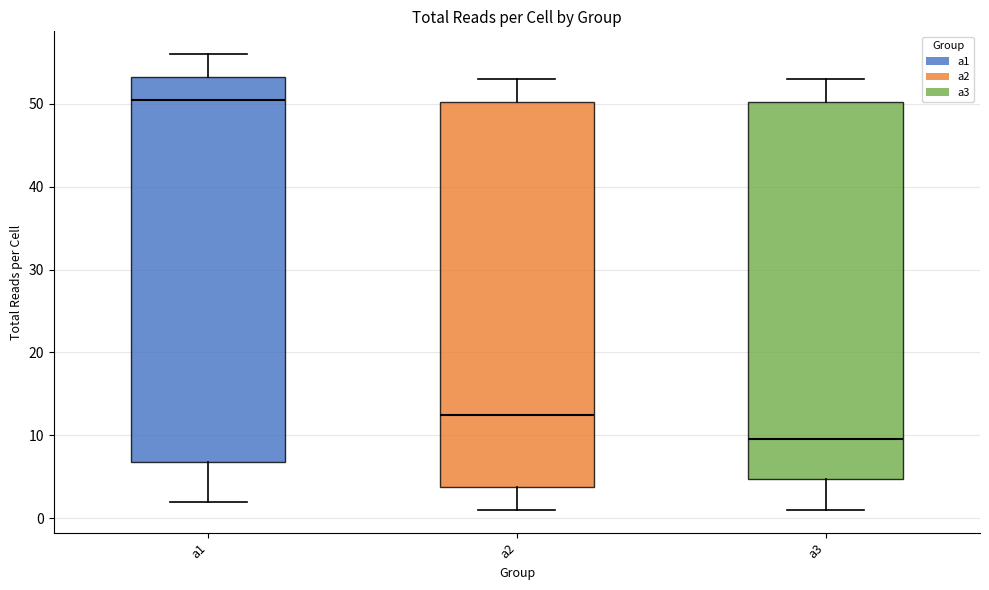

Where does the median line of the box for a1 sit on the y-axis? The values are not printed on the chart, so give them approximately, as read against the axis.

51